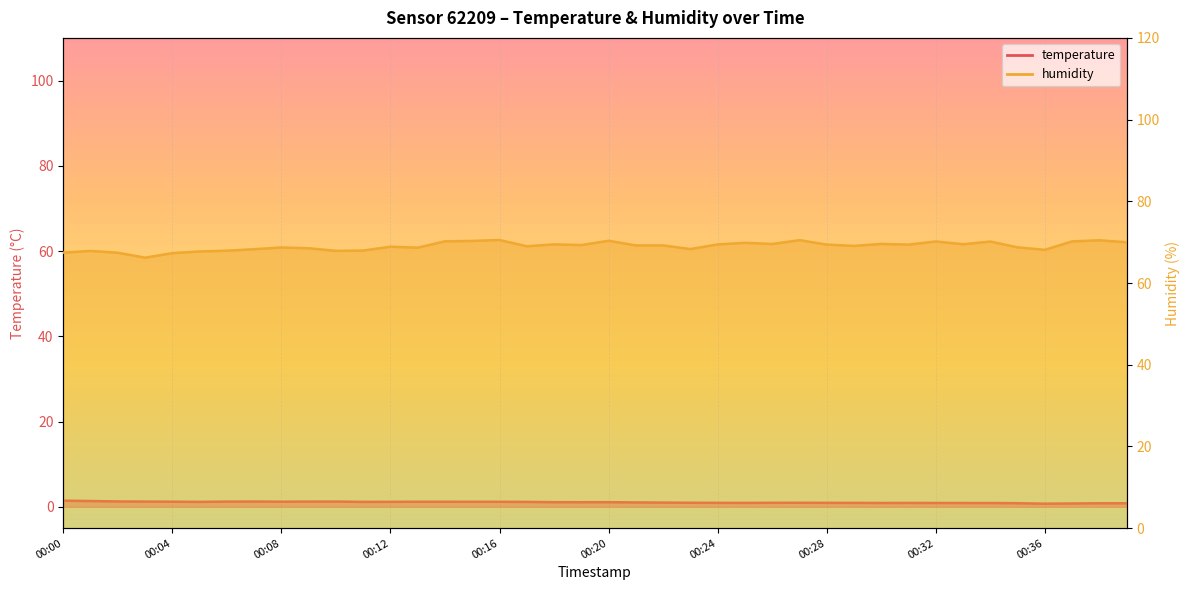

True or false: humidity has a value of 39.2 at 00:30.

False